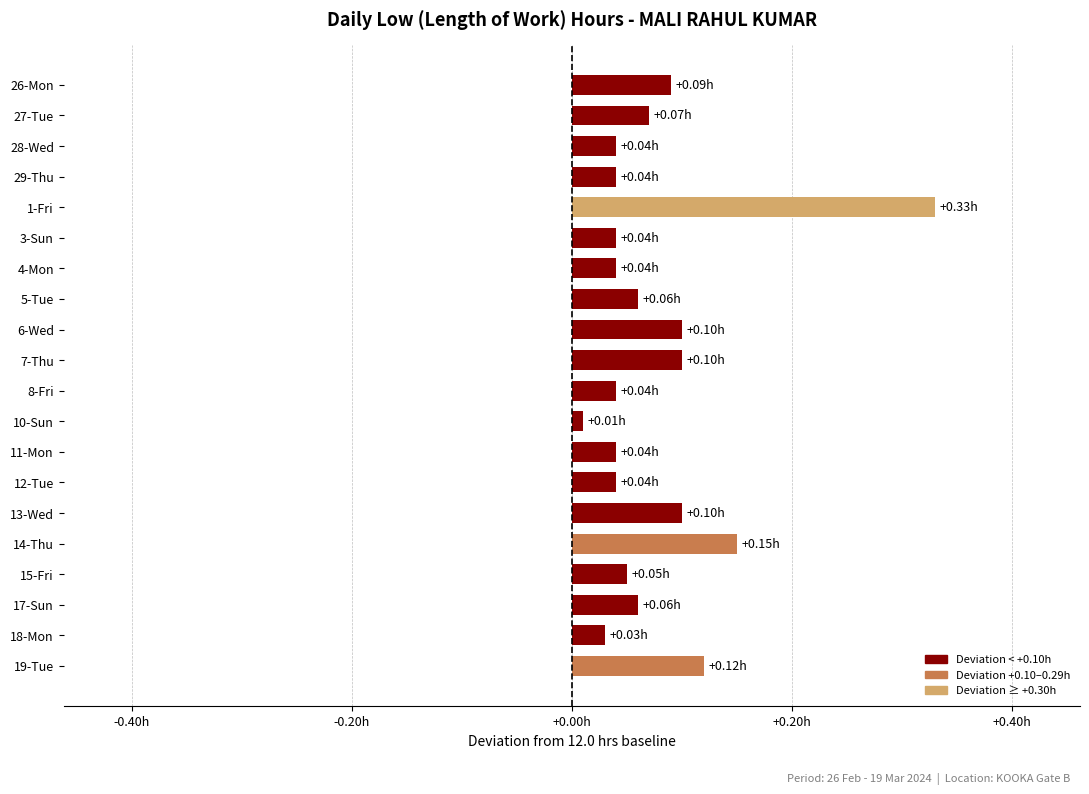

How many data points does each series have?

20